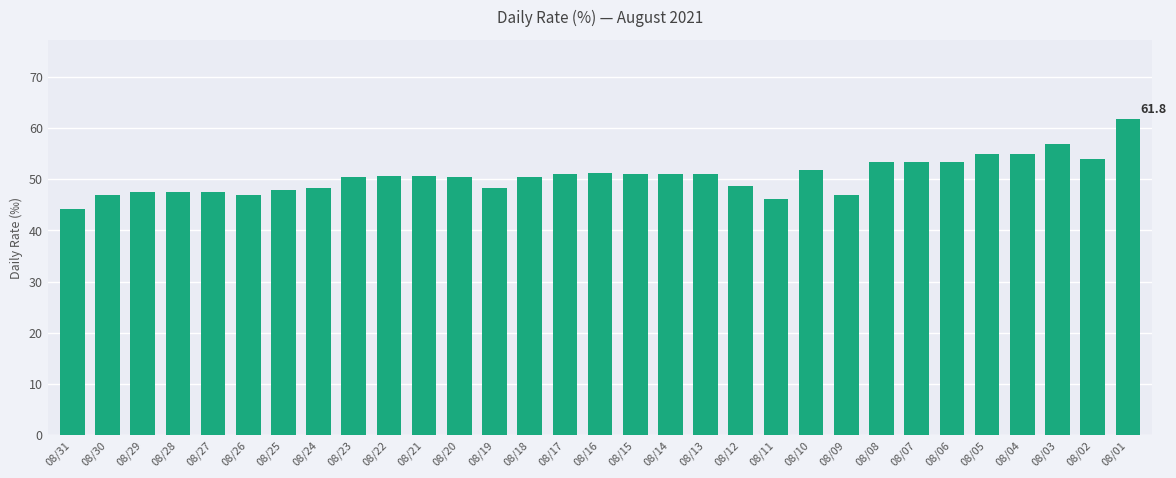

What is the ratio of the value at 08/08 to the value at 08/13?

1.0